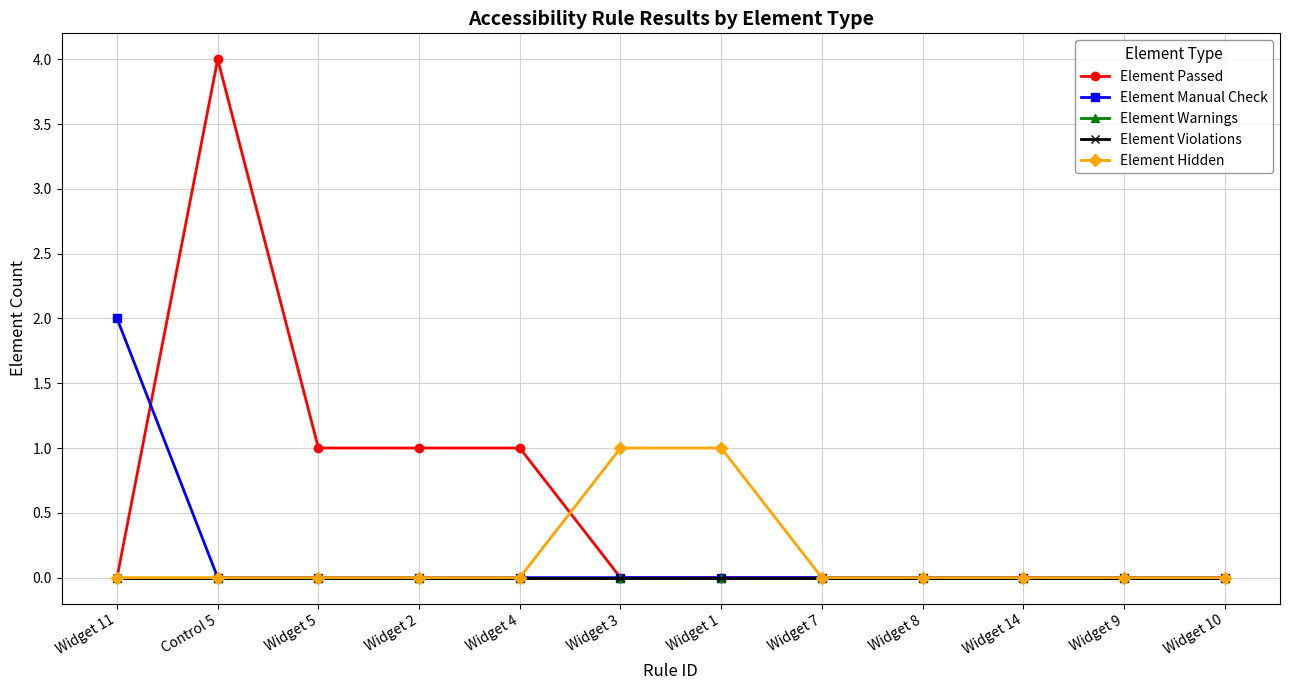

Which series has the largest total across all categories?

Element Passed